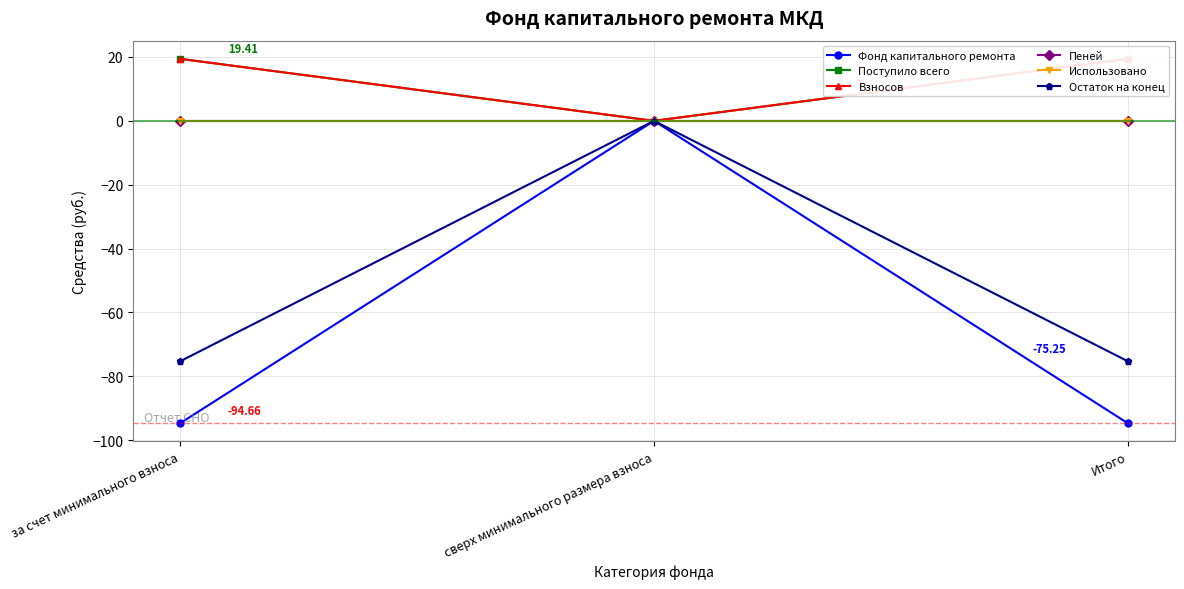

What are all the series names shown in the legend?

Фонд капитального ремонта, Поступило всего, Взносов, Пеней, Использовано, Остаток на конец